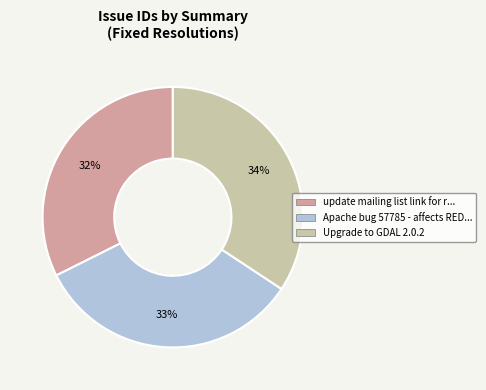

To the nearest percent, what is the average slice percentage?

33%